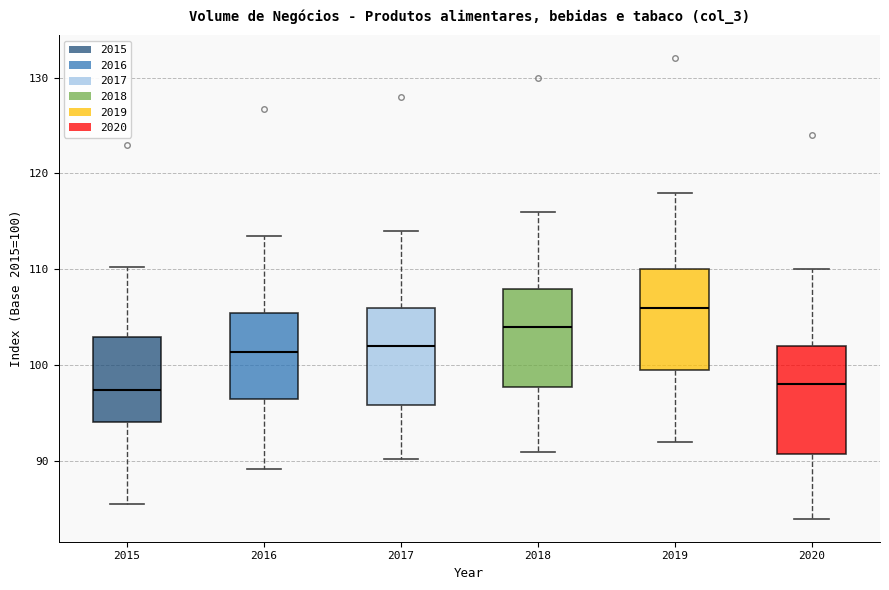

Reading left to right, read every box against the y-axis: the position of its median line, the range the box covers, and the ends of its whiskers. The values are not printed on the chart, so give them approximately, as read against the axis.

2015: median 97, box 94 to 103, whiskers 86 to 110
2016: median 101, box 96 to 105, whiskers 89 to 113
2017: median 102, box 96 to 106, whiskers 90 to 114
2018: median 104, box 98 to 108, whiskers 91 to 116
2019: median 106, box 100 to 110, whiskers 92 to 118
2020: median 98, box 91 to 102, whiskers 84 to 110